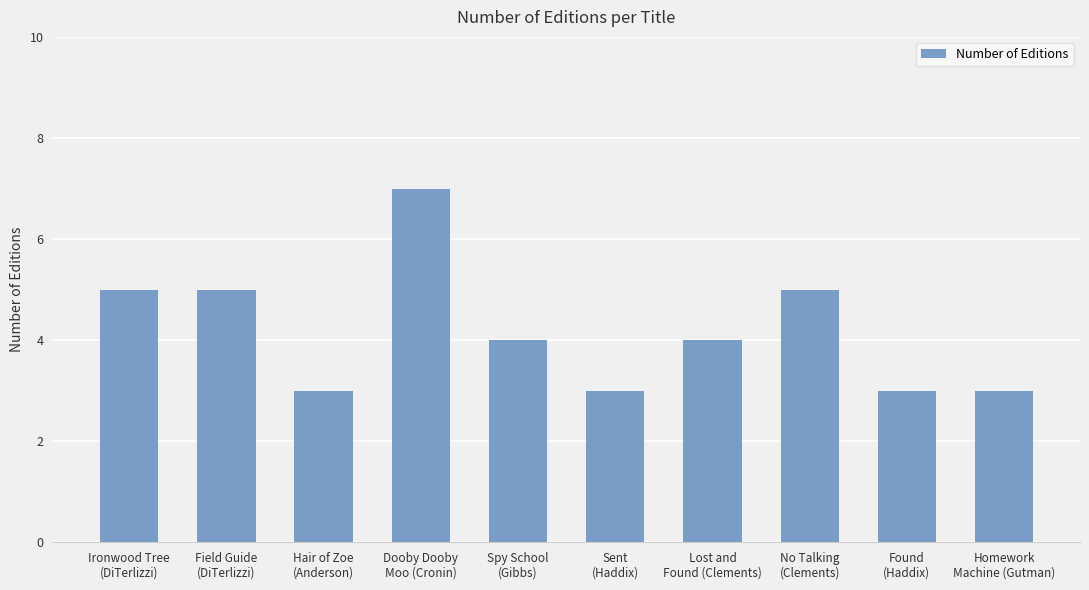

Are the bars grouped side by side (vs. stacked)?

No